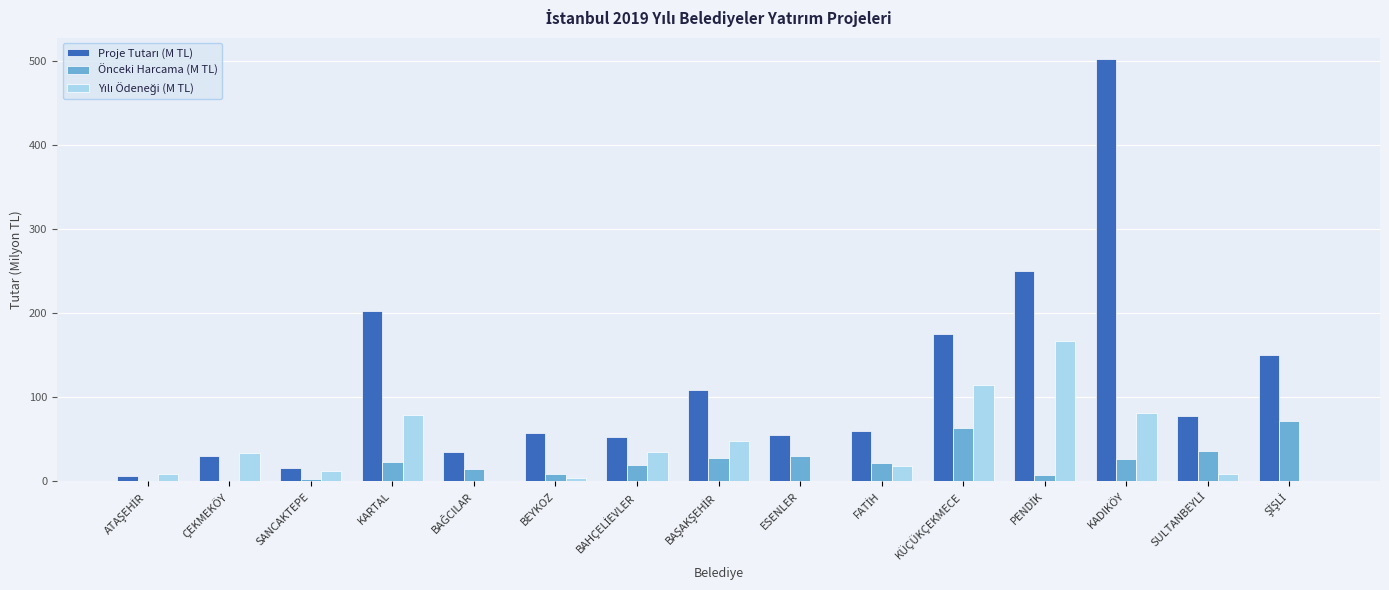

What is the spread (max minus min) of values at SANCAKTEPE?

12.6